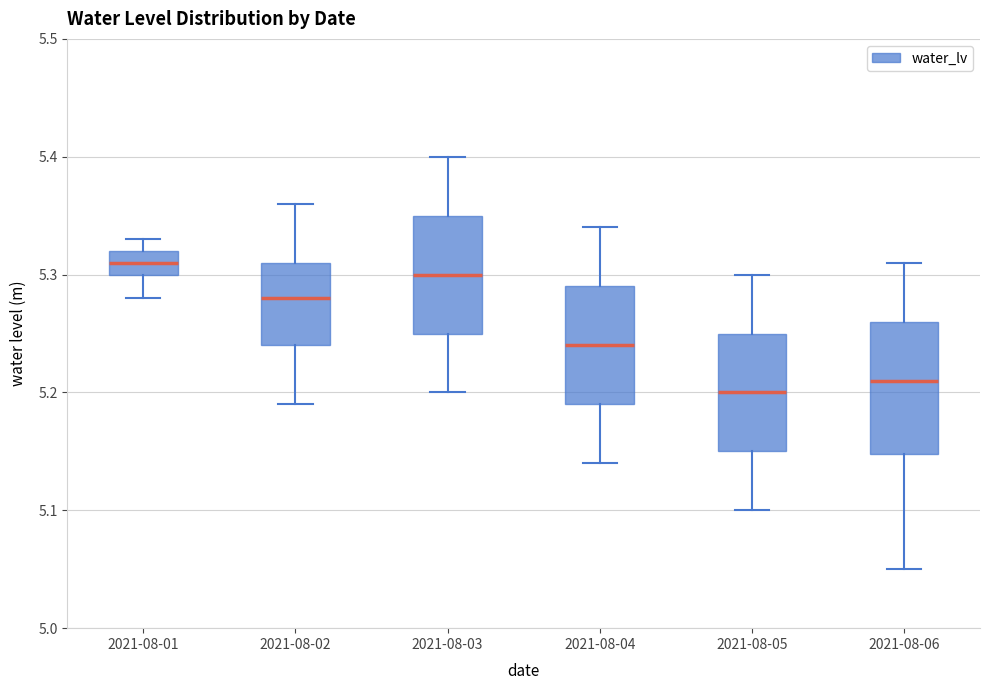

Reading left to right, read every box against the y-axis: the position of its median line, the range the box covers, and the ends of its whiskers. The values are not printed on the chart, so give them approximately, as read against the axis.

2021-08-01: median 5.31, box 5.30 to 5.32, whiskers 5.28 to 5.33
2021-08-02: median 5.28, box 5.24 to 5.31, whiskers 5.19 to 5.36
2021-08-03: median 5.30, box 5.25 to 5.35, whiskers 5.20 to 5.40
2021-08-04: median 5.24, box 5.19 to 5.29, whiskers 5.14 to 5.34
2021-08-05: median 5.20, box 5.15 to 5.25, whiskers 5.10 to 5.30
2021-08-06: median 5.21, box 5.15 to 5.26, whiskers 5.05 to 5.31